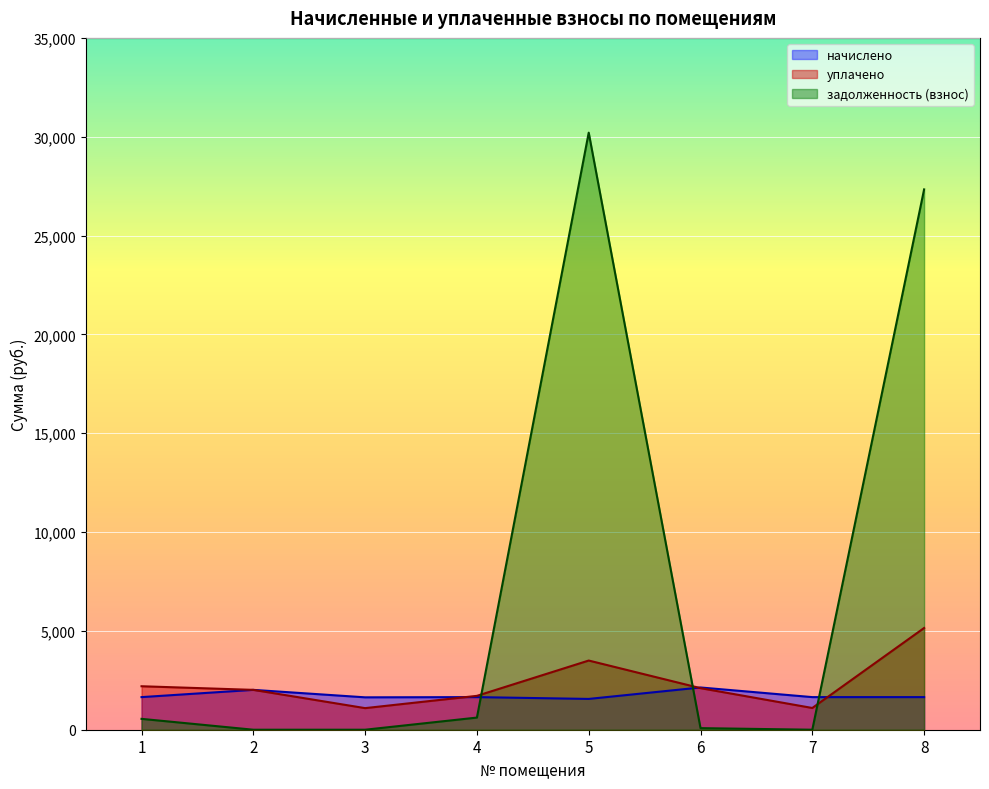

Where does the задолженность (взнос) series first go above 549?

1